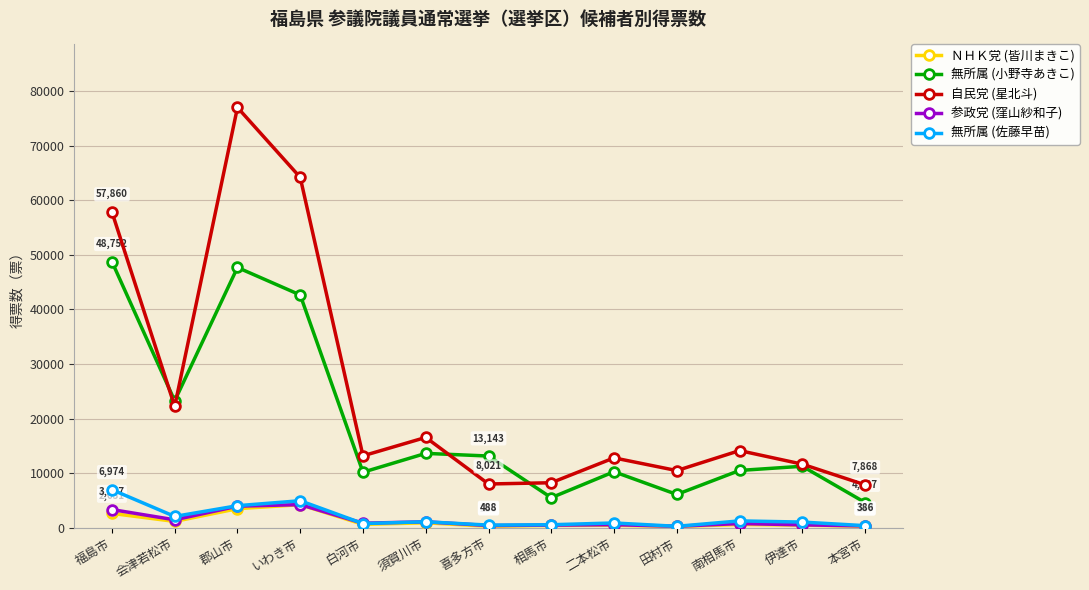

What is the label of the 3rd point from the left?

郡山市